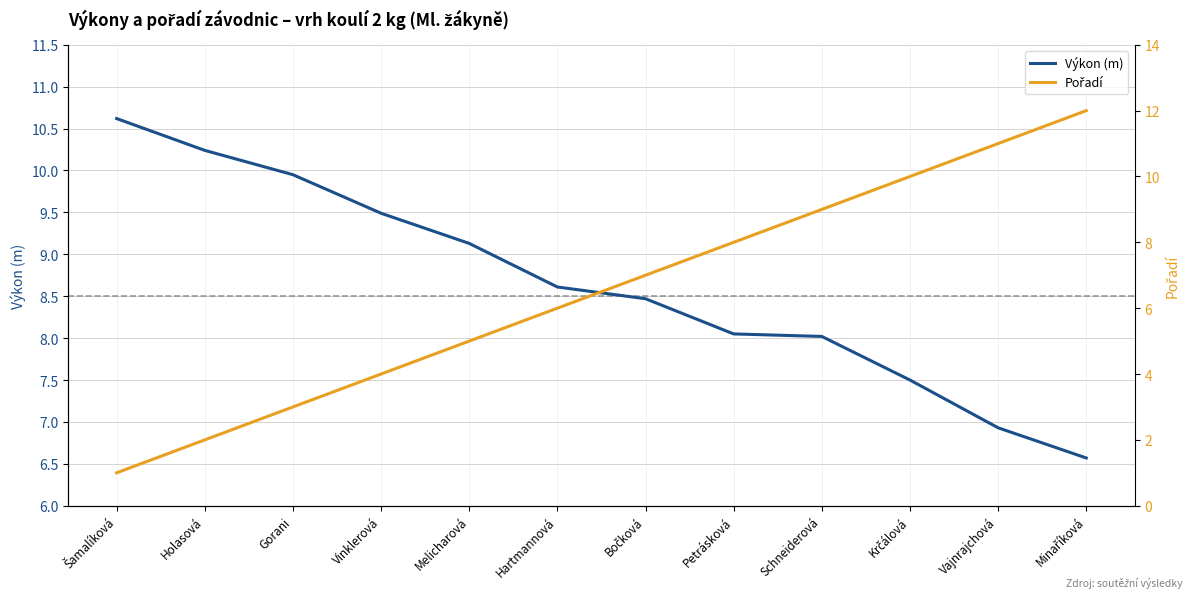

Where does the Pořadí series first go above 7?

Petrásková